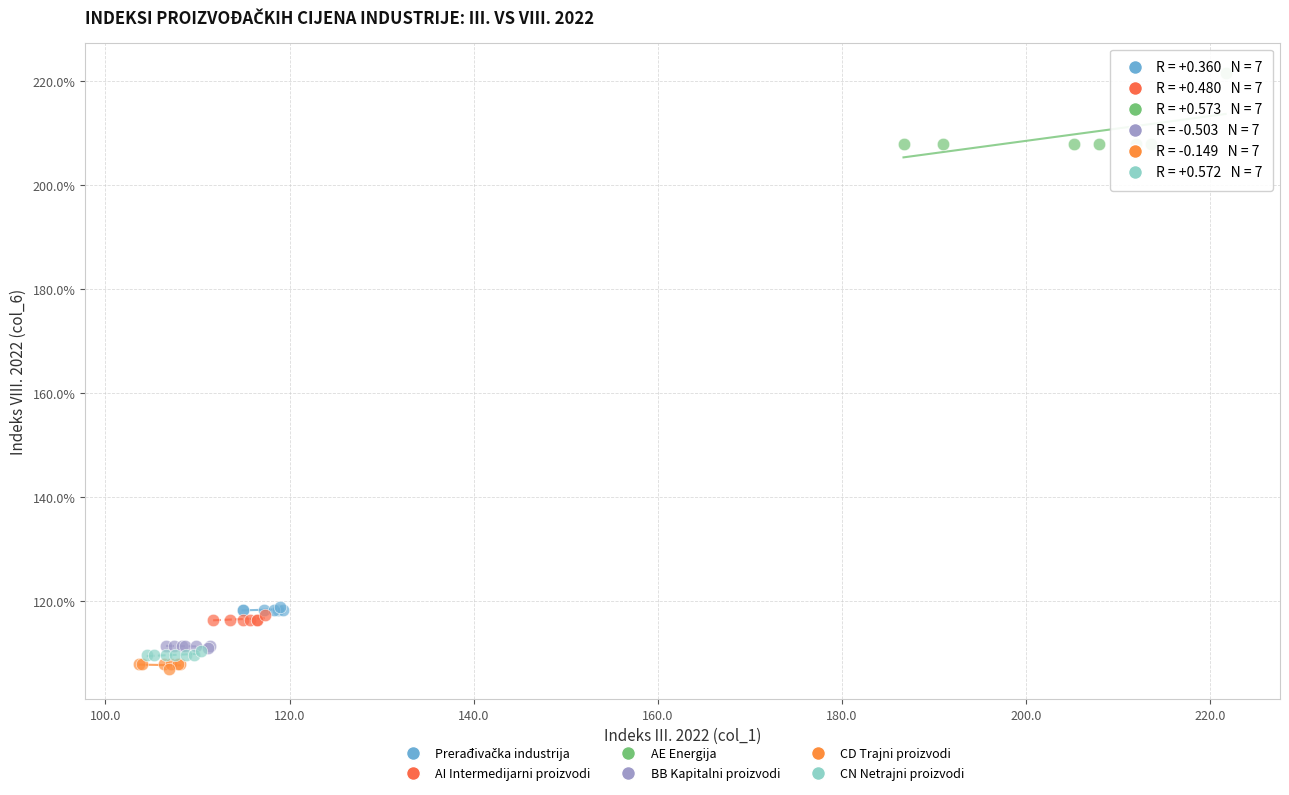

Which series contains the highest Y value?

AE Energija